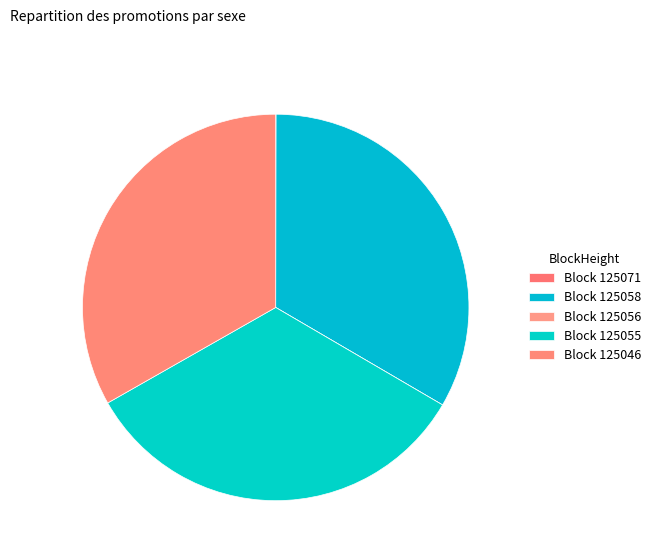

Which slice is the smallest?

125056